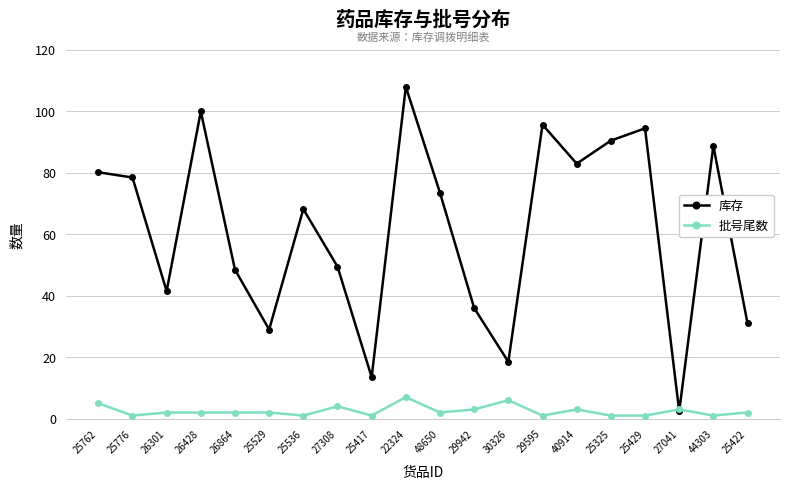

At which label does 批号尾数 reach its peak?

22324